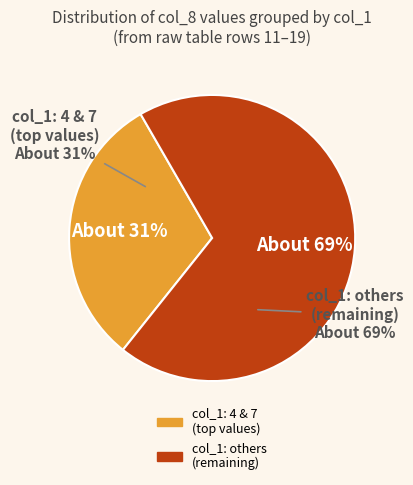

To the nearest percent, what is the combined percentage of 9 and 7?

22%